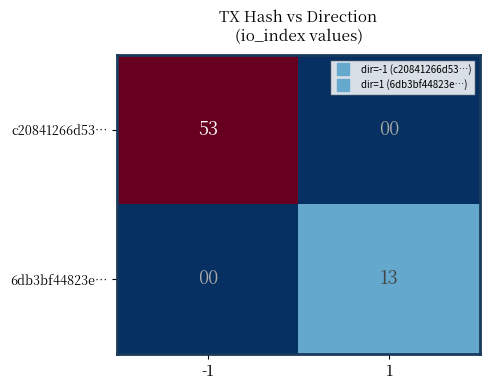

Which series has the largest total across all categories?

c20841266d53…